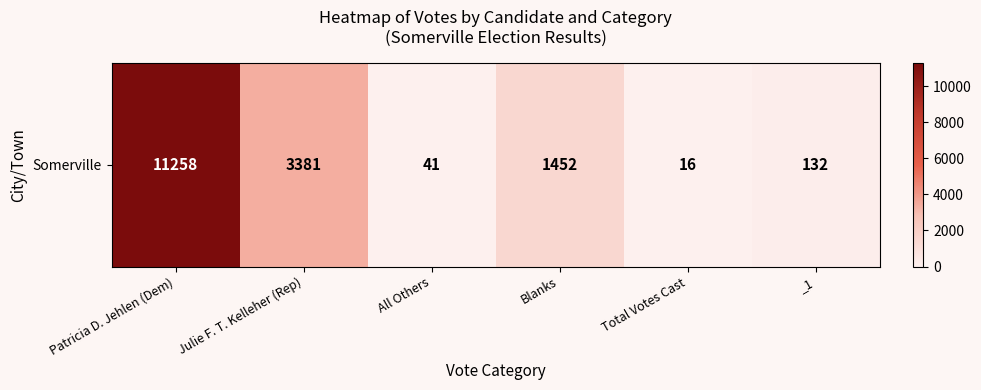

List the labels in order of value, smallest first.

Total Votes Cast, All Others, _1, Blanks, Julie F. T. Kelleher (Rep), Patricia D. Jehlen (Dem)